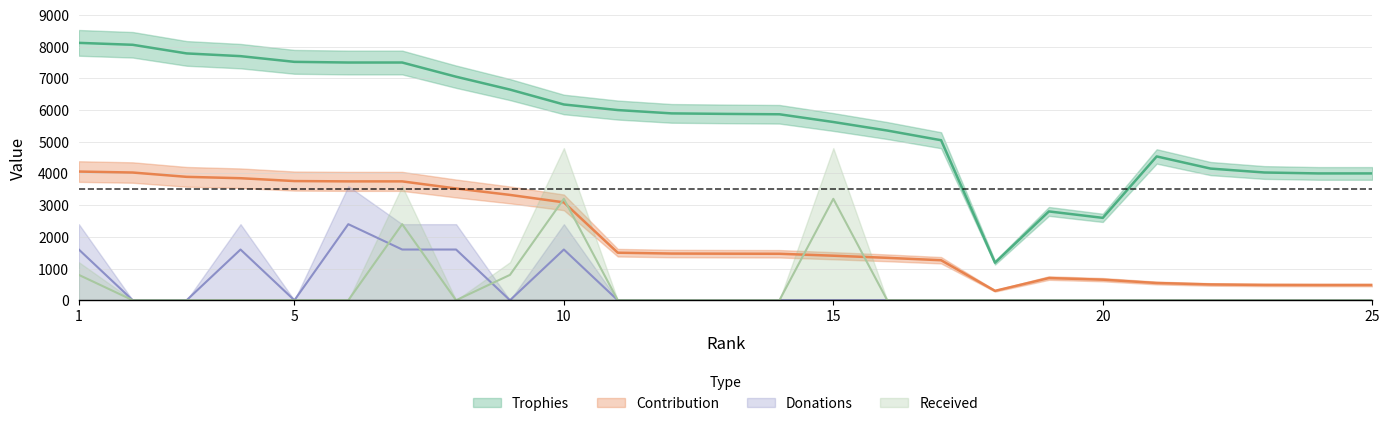

How many interior local valleys does the Received series have?

1